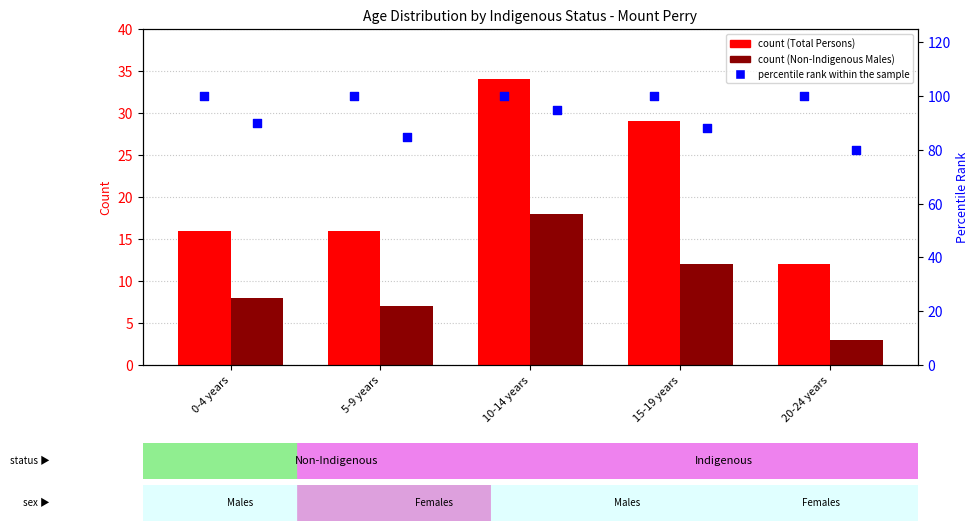

Which series reaches the maximum Y coordinate?

percentile rank within the sample